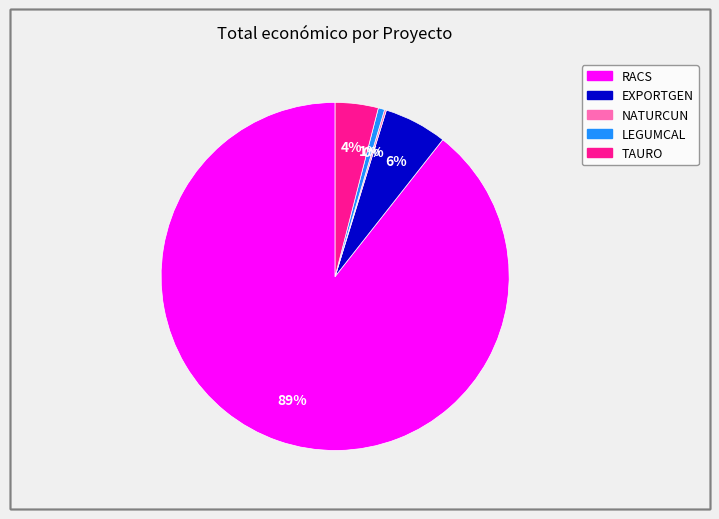

Is there a majority slice in this chart?

Yes